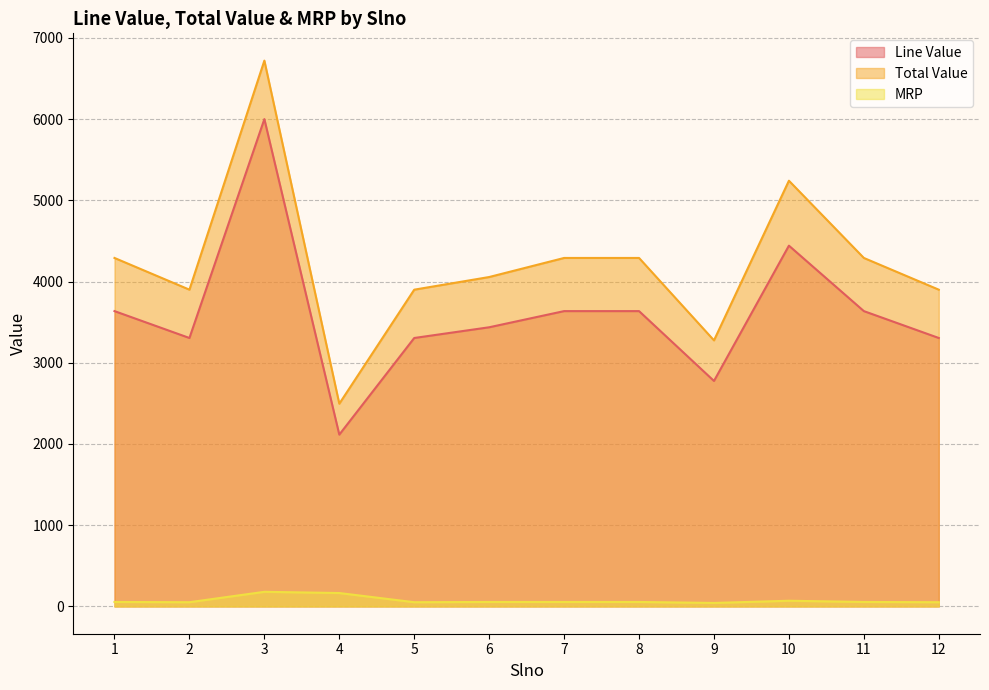

What are all the series names shown in the legend?

Line Value, Total Value, MRP